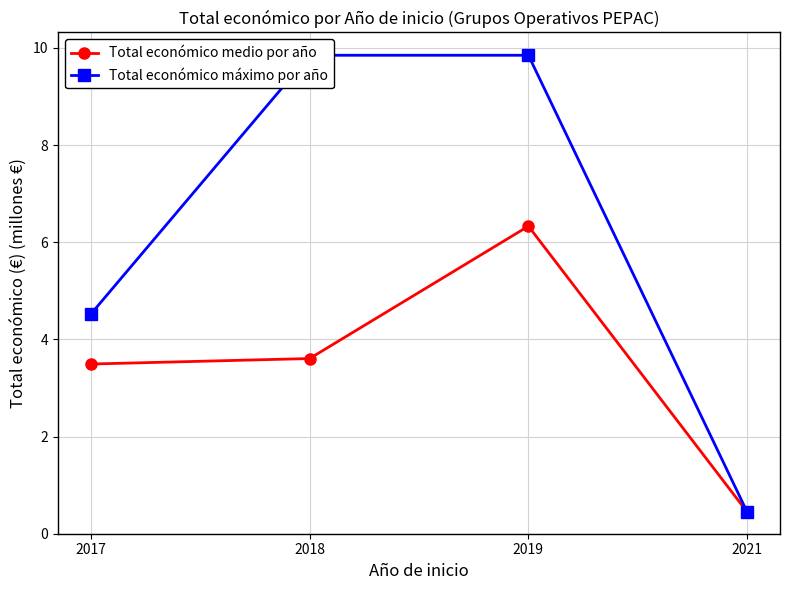

What is the sum of the Total económico máximo por año values at 2019 and 2021?

10.3